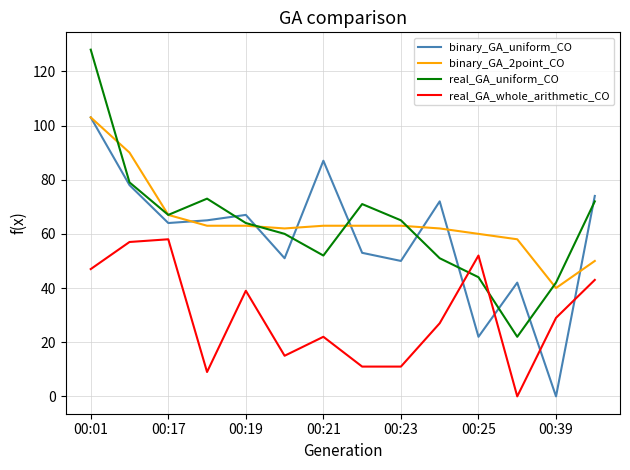

What is the maximum value for real_GA_uniform_CO?

128